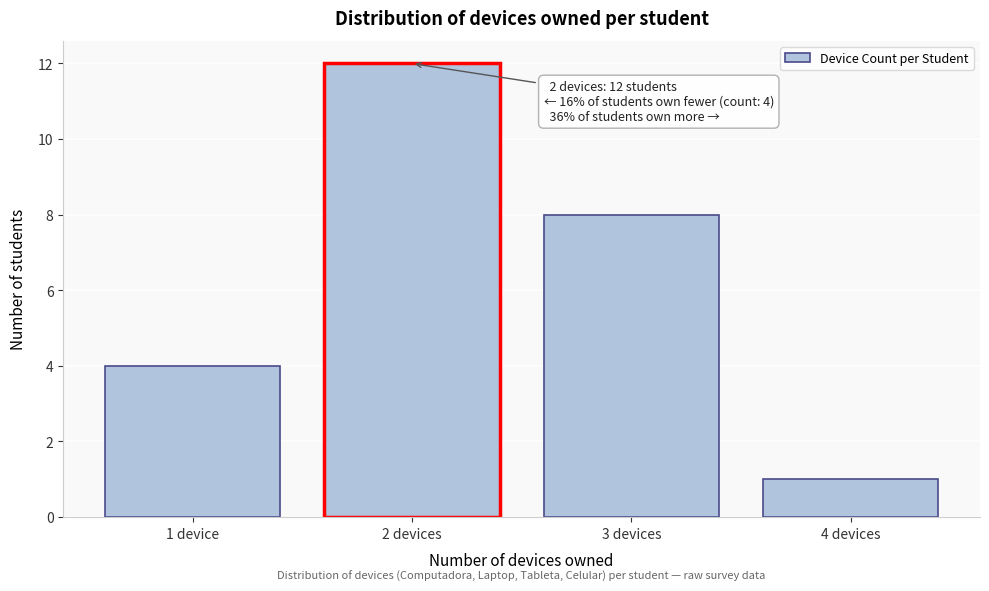

Reading left to right, what are all the values shown in this chart?

1 device=4	2 devices=12	3 devices=8	4 devices=1